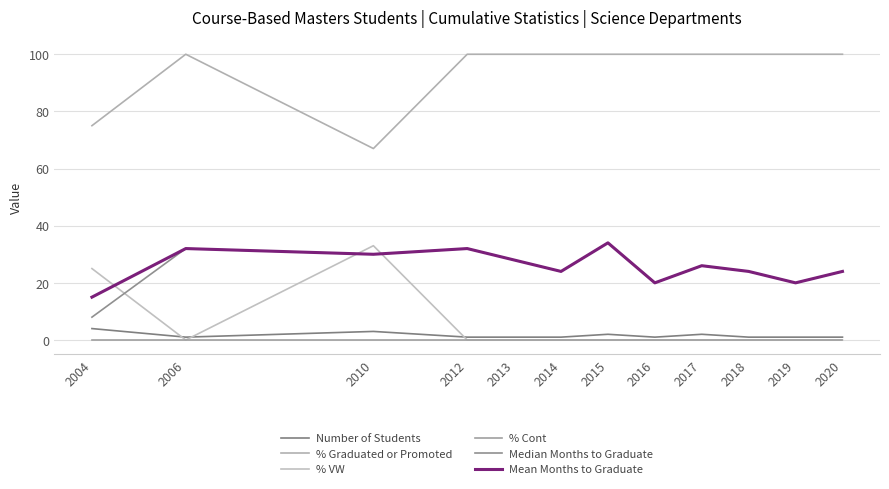

List the labels in order of % Cont value, smallest first.

2004, 2006, 2010, 2012, 2013, 2014, 2015, 2016, 2017, 2018, 2019, 2020